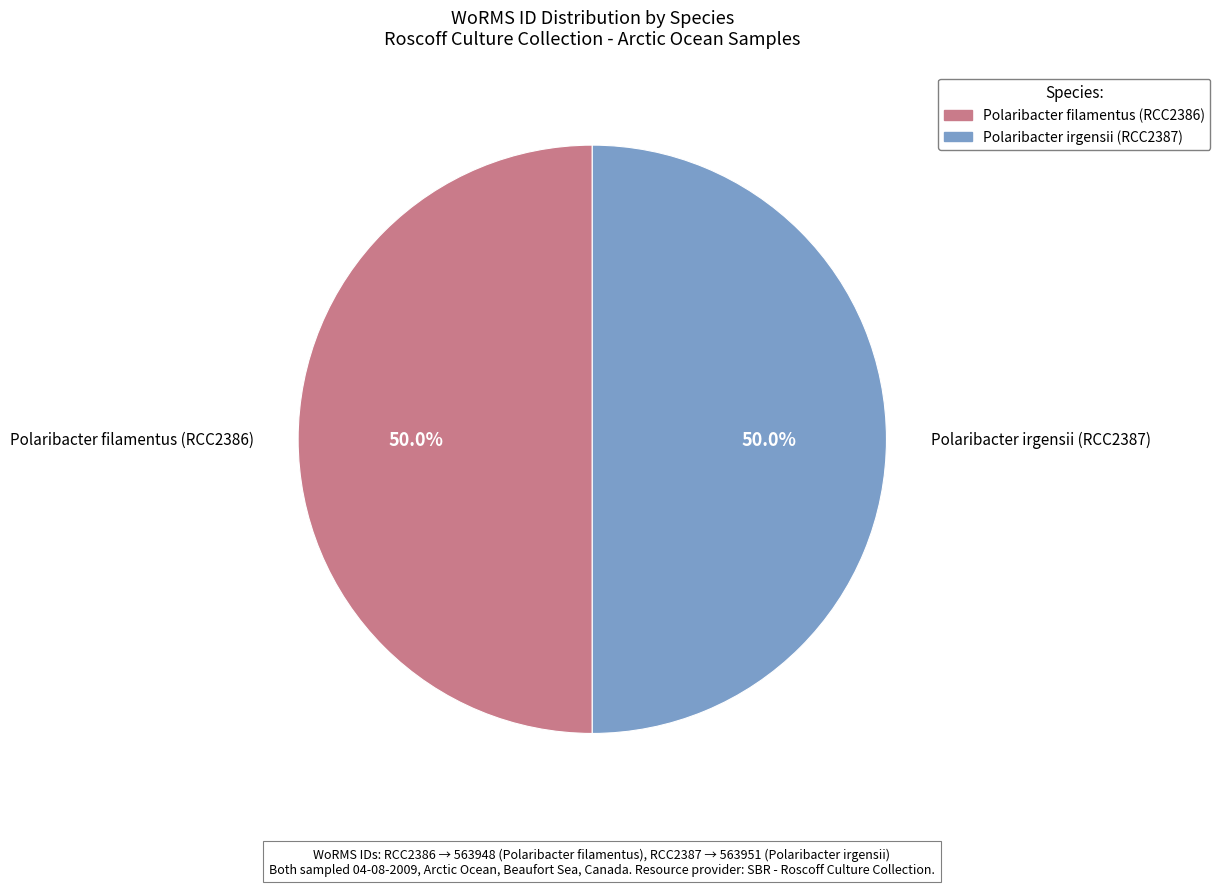

The Polaribacter irgensii (RCC2387) slice represents 50% of the pie. True or false?

True